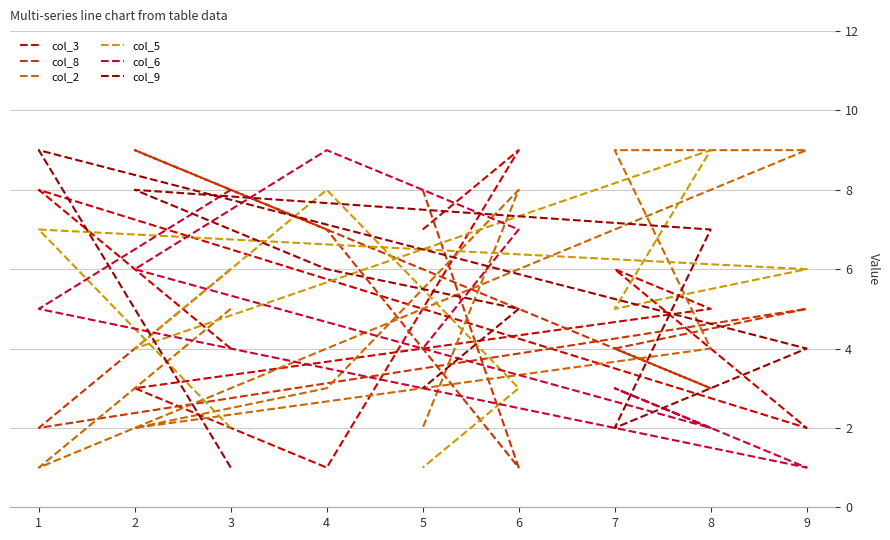

What are all the series names shown in the legend?

col_3, col_8, col_2, col_5, col_6, col_9